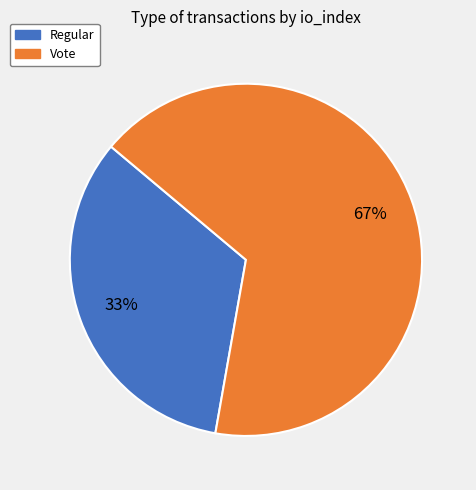

Does Vote represent more than half of the total?

Yes